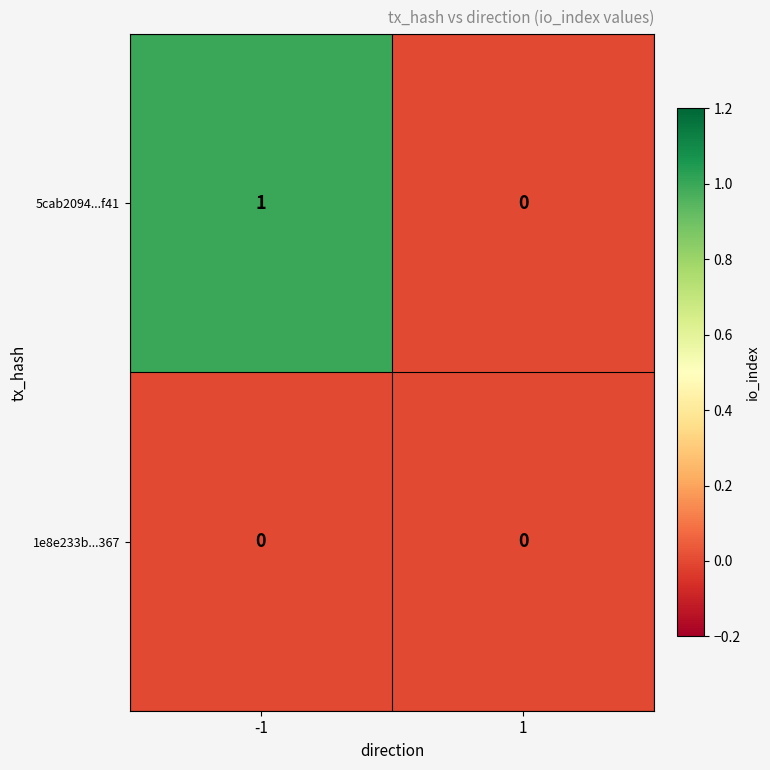

How many data points does each series have?

2